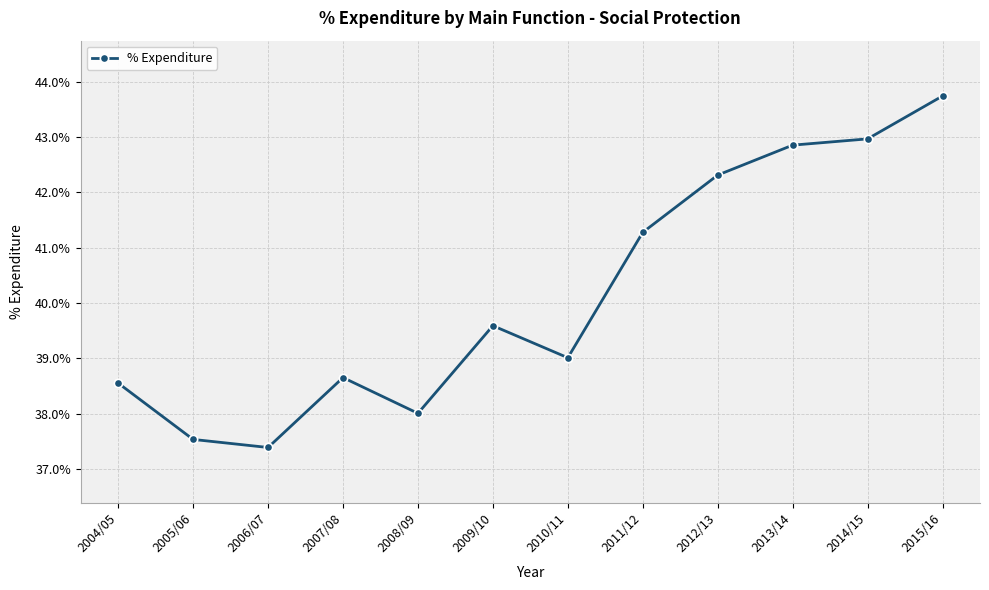

Does the chart have visible grid lines?

Yes